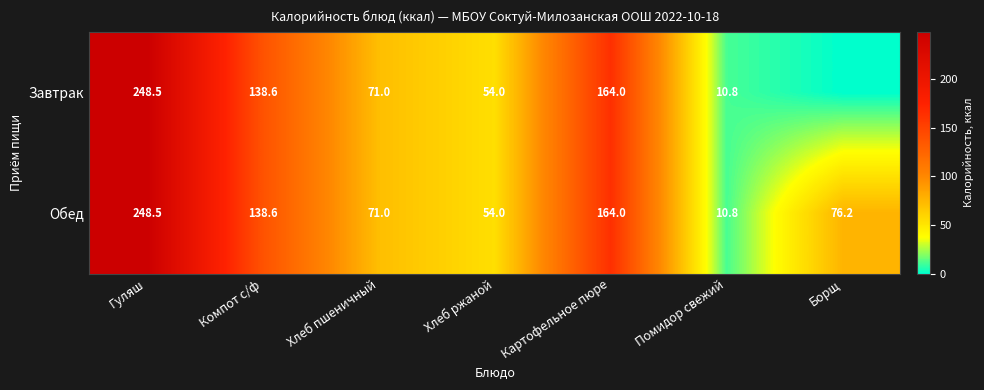

What is the approximate value of Обед at Хлеб пшеничный?

71.0